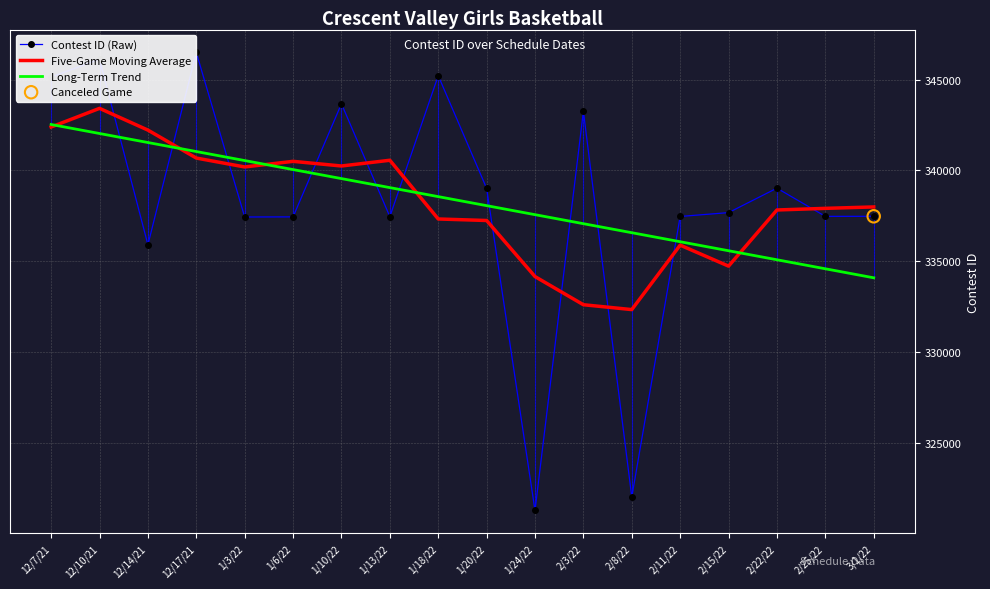

At how many categories does at least one series exceed 326343?

18